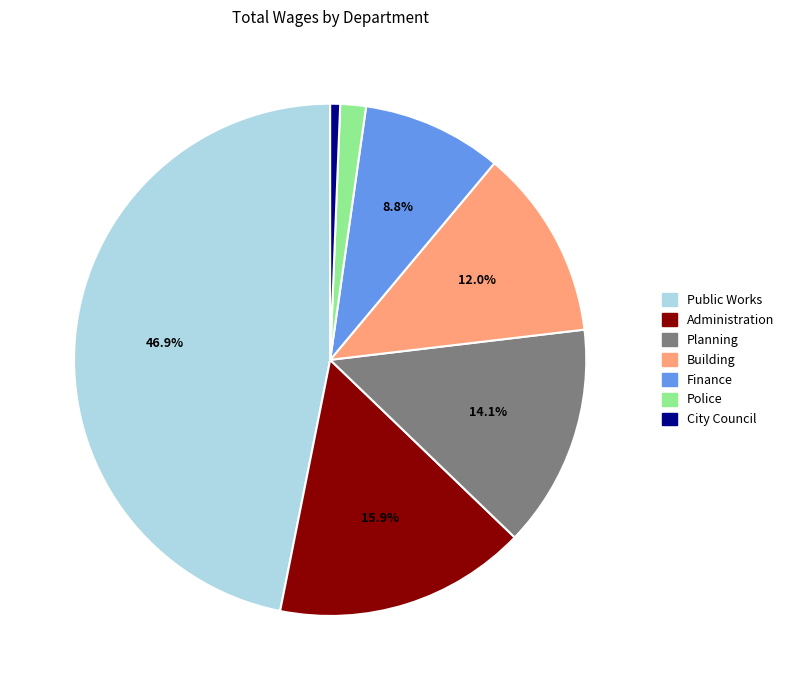

Which slice is the smallest?

City Council